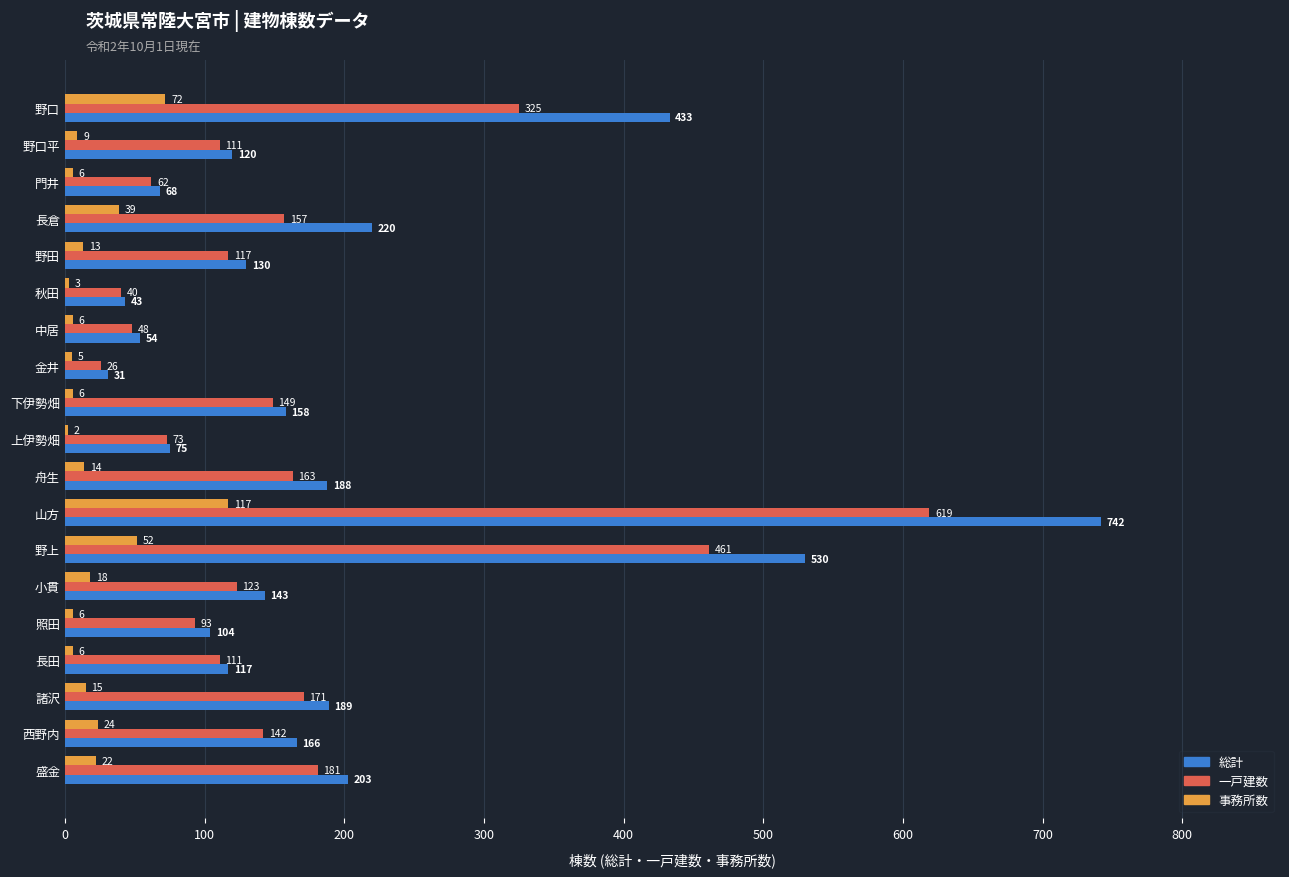

Is the value of 総計 at 金井 greater than the value of 事務所数 at 下伊勢畑?

Yes